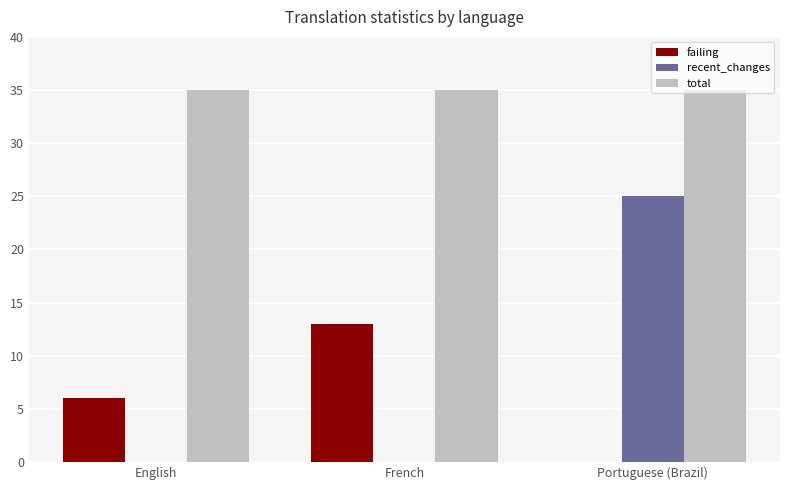

Which series changed the most between English and French?

failing